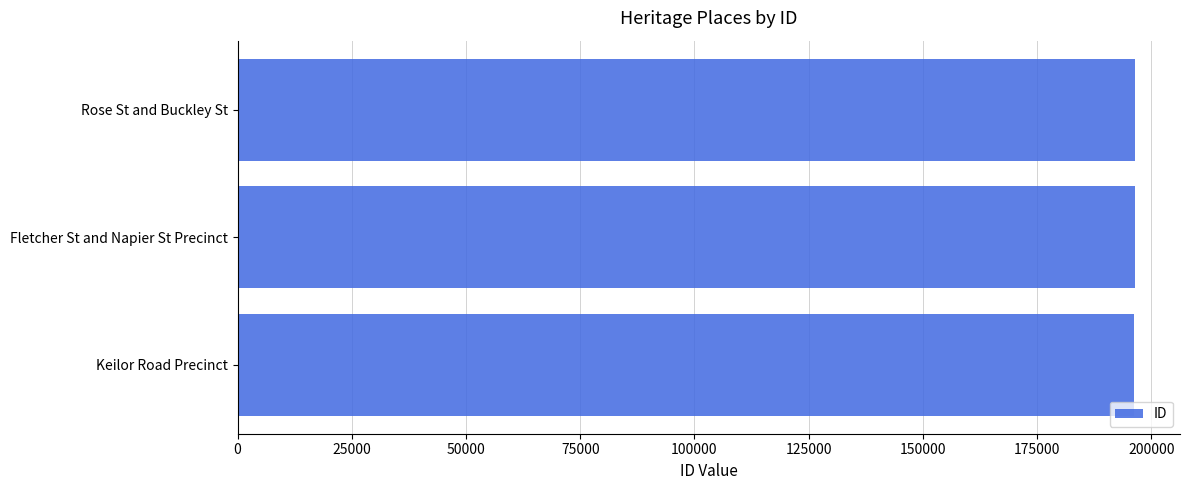

What is the greatest value displayed?

196449